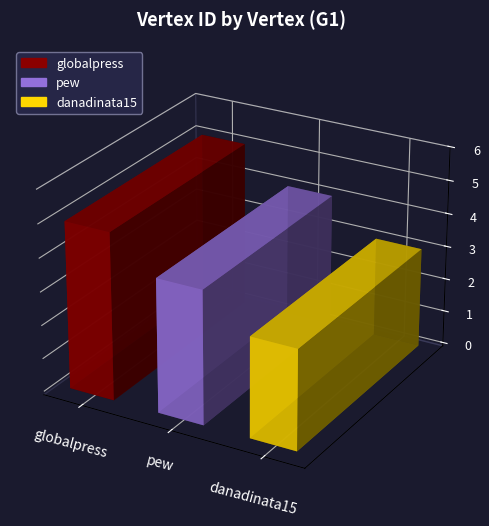

What is the maximum value shown in the chart?

5